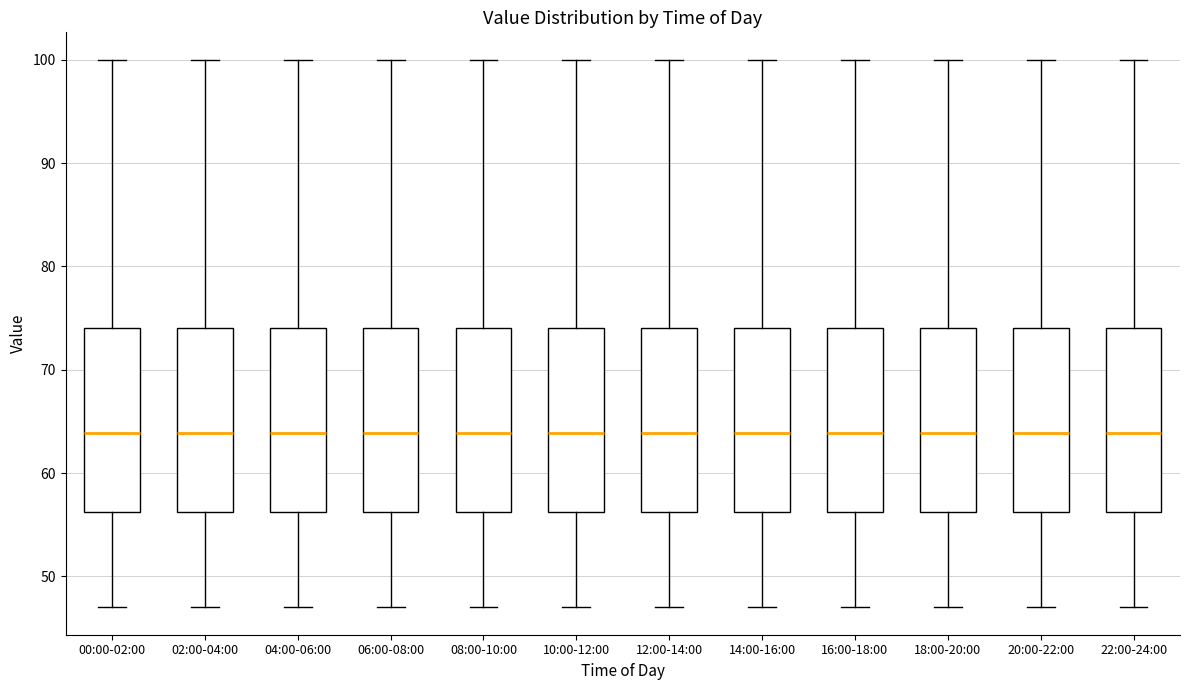

Reading left to right, read every box against the y-axis: the position of its median line, the range the box covers, and the ends of its whiskers. The values are not printed on the chart, so give them approximately, as read against the axis.

00:00-02:00: median 64, box 56 to 74, whiskers 47 to 100
02:00-04:00: median 64, box 56 to 74, whiskers 47 to 100
04:00-06:00: median 64, box 56 to 74, whiskers 47 to 100
06:00-08:00: median 64, box 56 to 74, whiskers 47 to 100
08:00-10:00: median 64, box 56 to 74, whiskers 47 to 100
10:00-12:00: median 64, box 56 to 74, whiskers 47 to 100
12:00-14:00: median 64, box 56 to 74, whiskers 47 to 100
14:00-16:00: median 64, box 56 to 74, whiskers 47 to 100
16:00-18:00: median 64, box 56 to 74, whiskers 47 to 100
18:00-20:00: median 64, box 56 to 74, whiskers 47 to 100
20:00-22:00: median 64, box 56 to 74, whiskers 47 to 100
22:00-24:00: median 64, box 56 to 74, whiskers 47 to 100